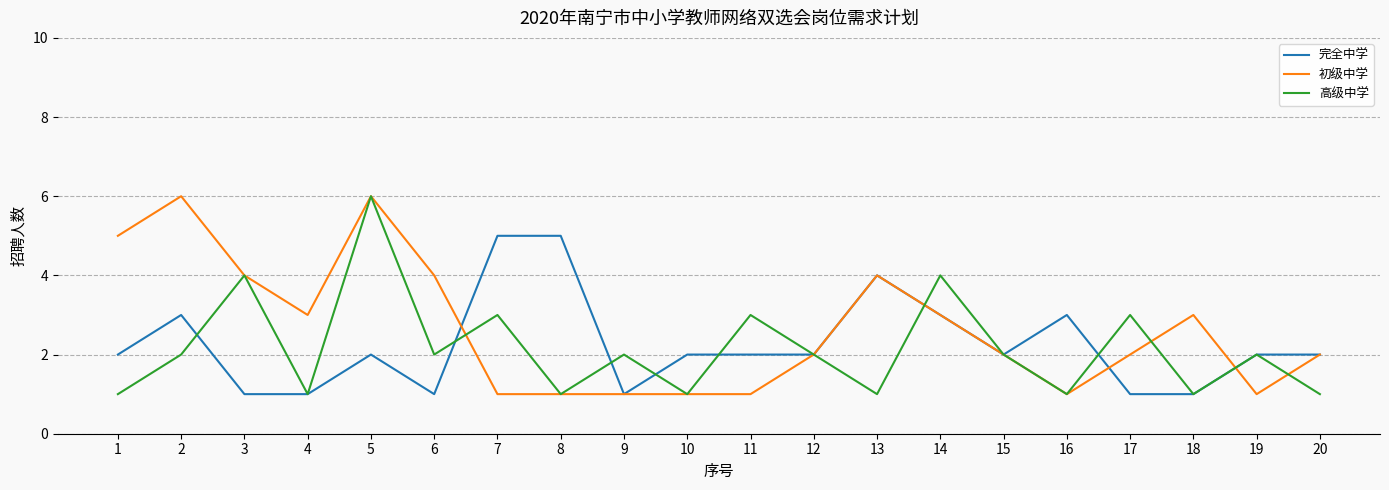

Where is the first local maximum for 高级中学?

3